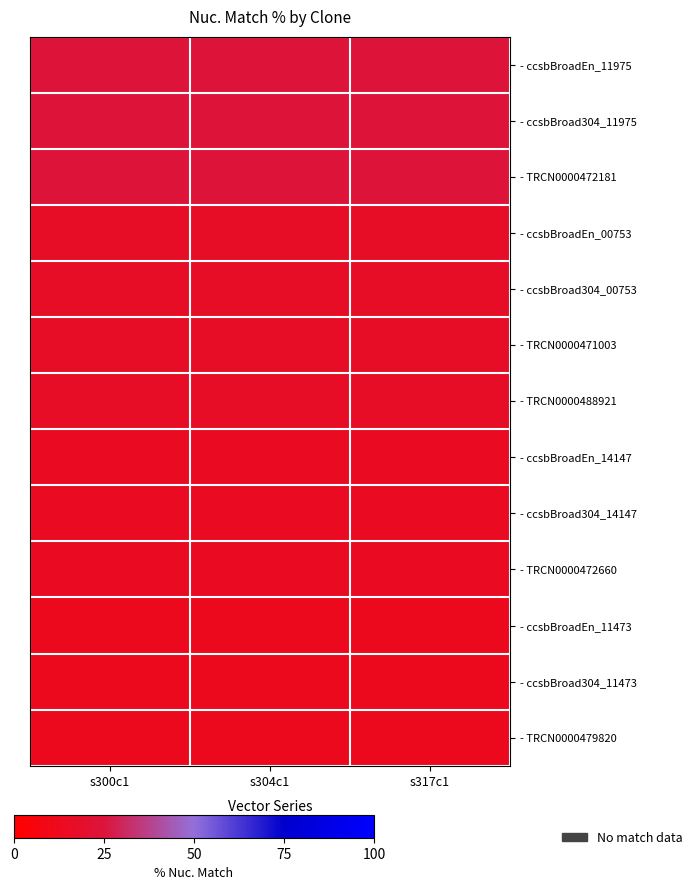

At which category is the sum across all series the highest?

s300c1